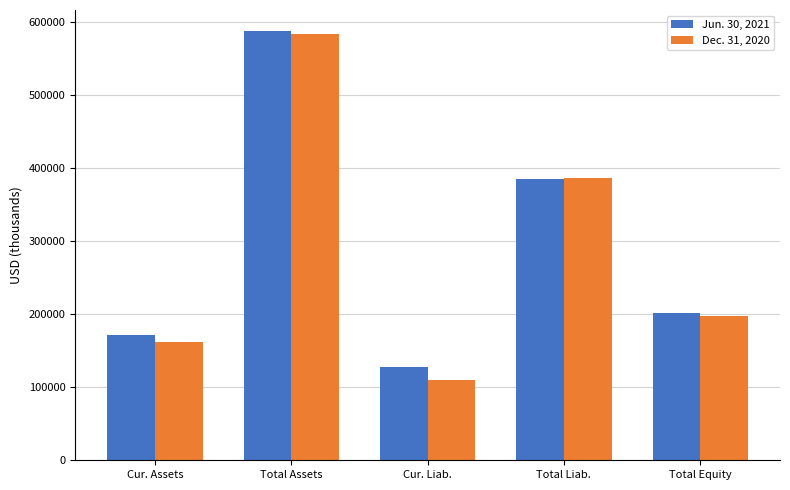

Is the value of Jun. 30, 2021 at Total Liab. greater than the value of Dec. 31, 2020 at Total Equity?

Yes